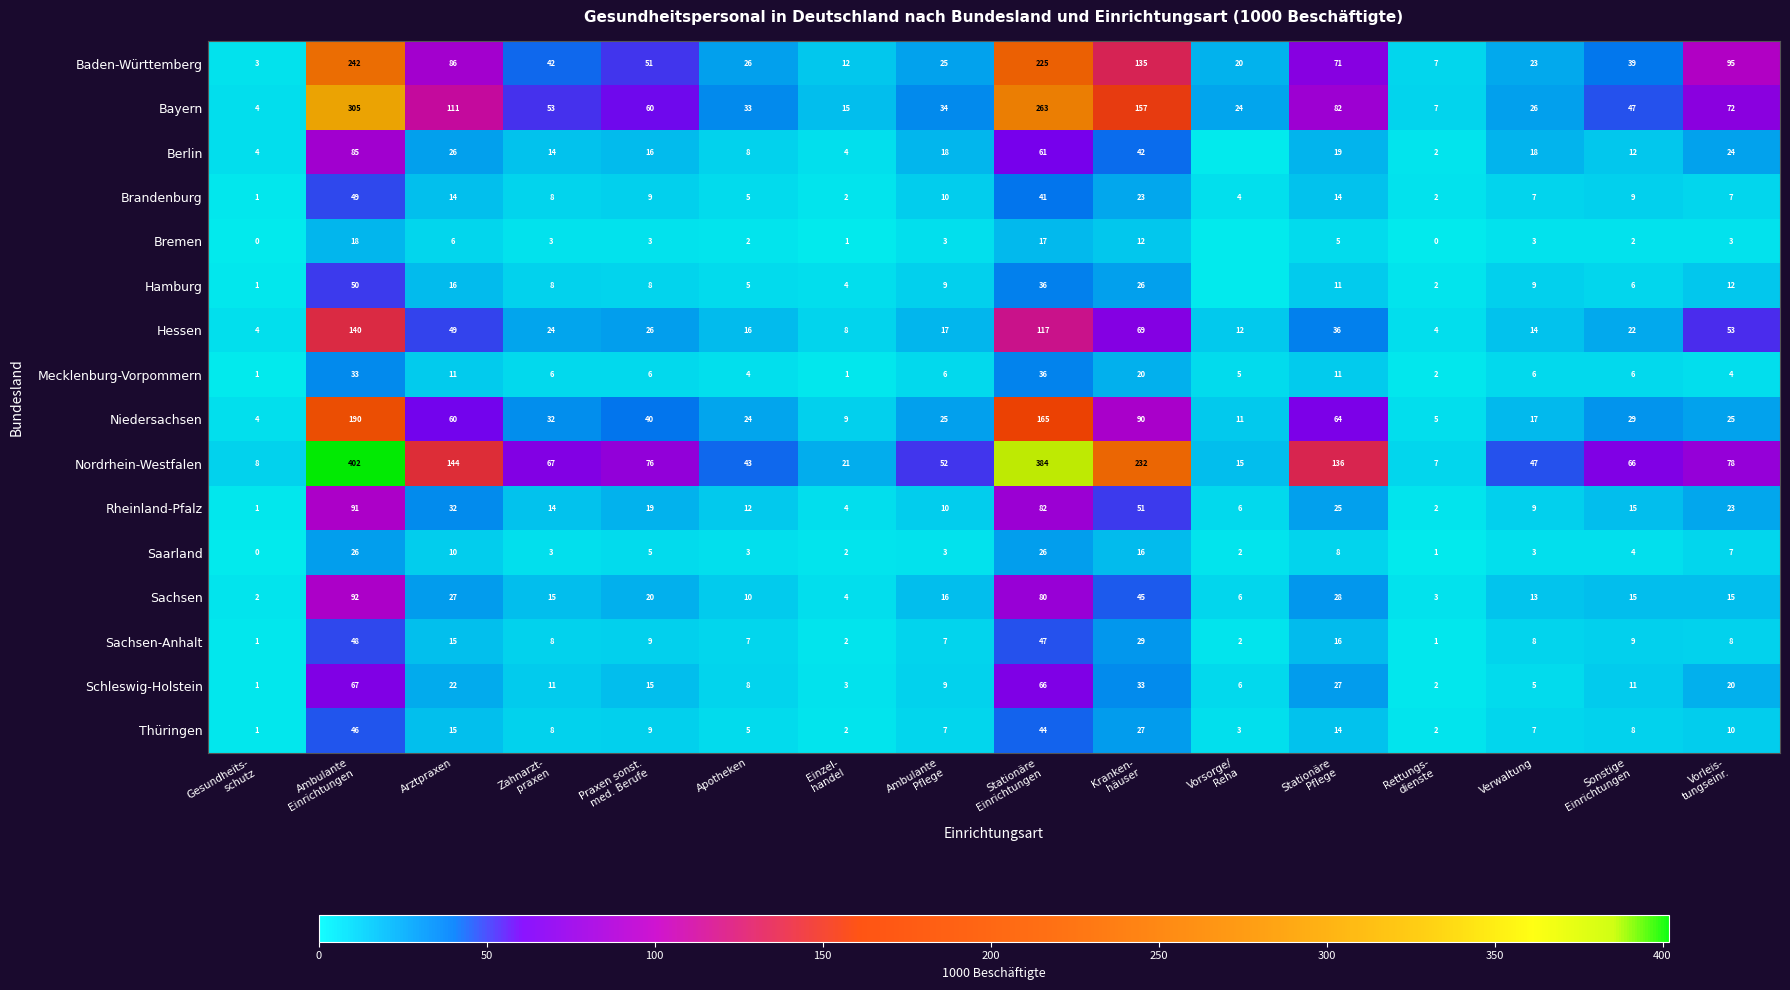

What is the difference between the maximum and minimum values in the Schleswig-Holstein series?

66